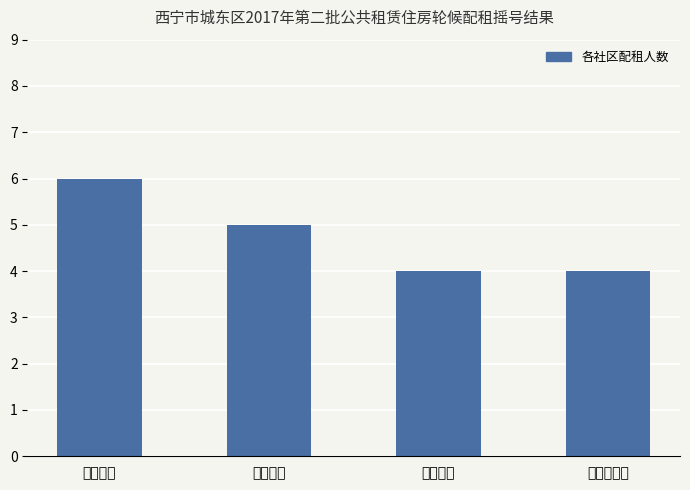

Which category has the highest value across all series?

泰宁社区